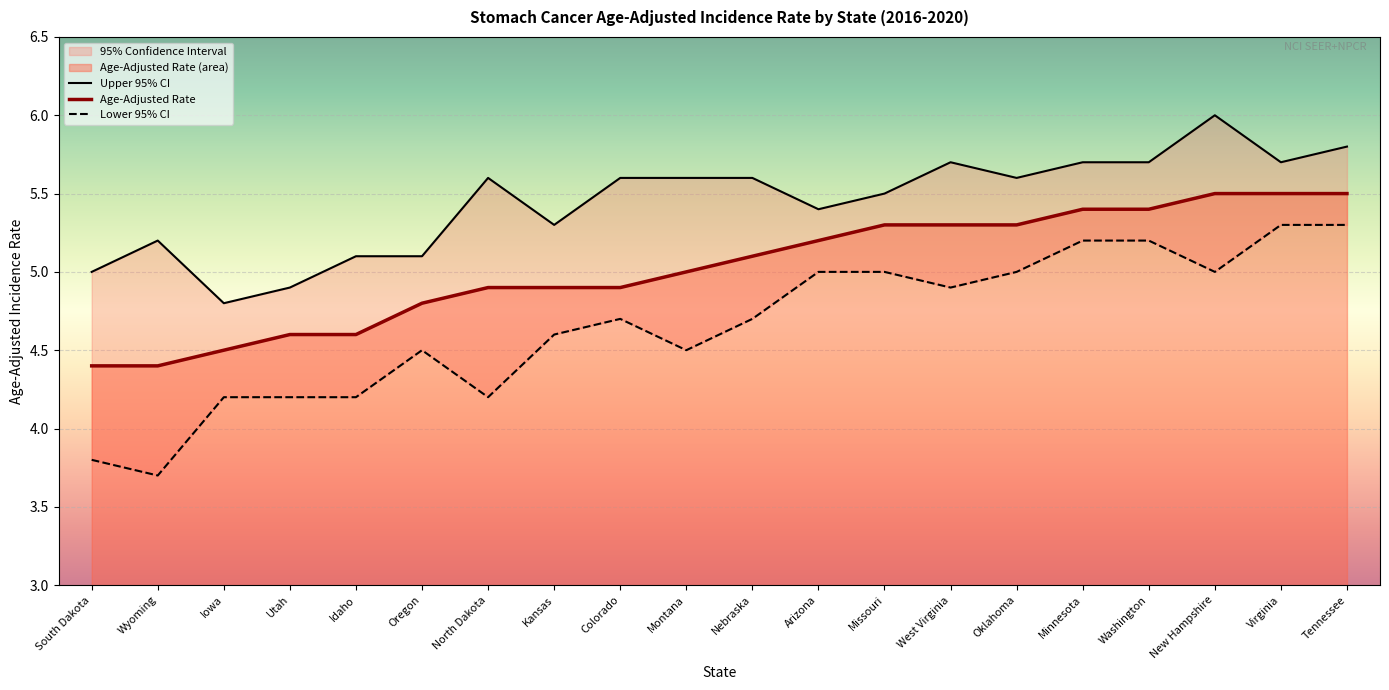

The Age-Adjusted Rate series shows 2.3 at West Virginia. True or false?

False